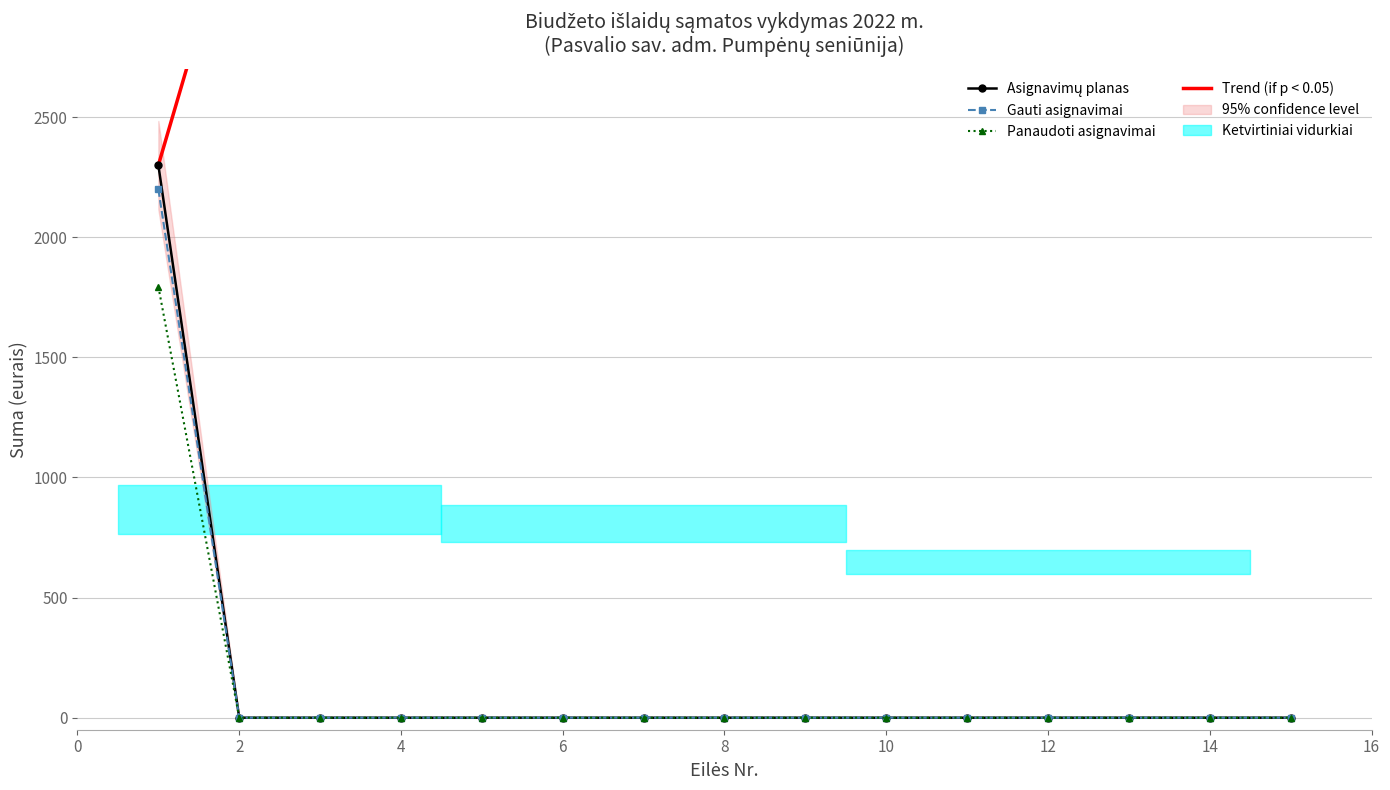

Reading right to left, extract all data points from this chart.

Asignavimų planas: 15=0.0	14=0.0	13=0.0	12=0.0	11=0.0	10=0.0	9=0.0	8=0.0	7=0.0	6=0.0	5=0.0	4=0.0	3=0.0	2=0.0	1=2300.0
Gauti asignavimai: 15=0.0	14=0.0	13=0.0	12=0.0	11=0.0	10=0.0	9=0.0	8=0.0	7=0.0	6=0.0	5=0.0	4=0.0	3=0.0	2=0.0	1=2200.0
Panaudoti asignavimai: 15=0.0	14=0.0	13=0.0	12=0.0	11=0.0	10=0.0	9=0.0	8=0.0	7=0.0	6=0.0	5=0.0	4=0.0	3=0.0	2=0.0	1=1794.7